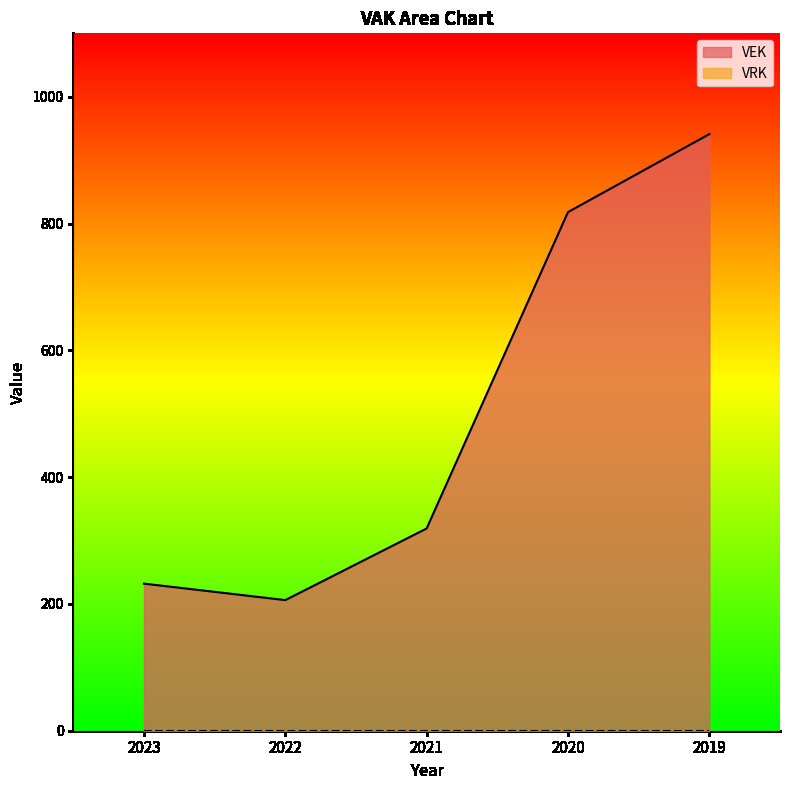

The value at 2022 is 136. True or false?

False